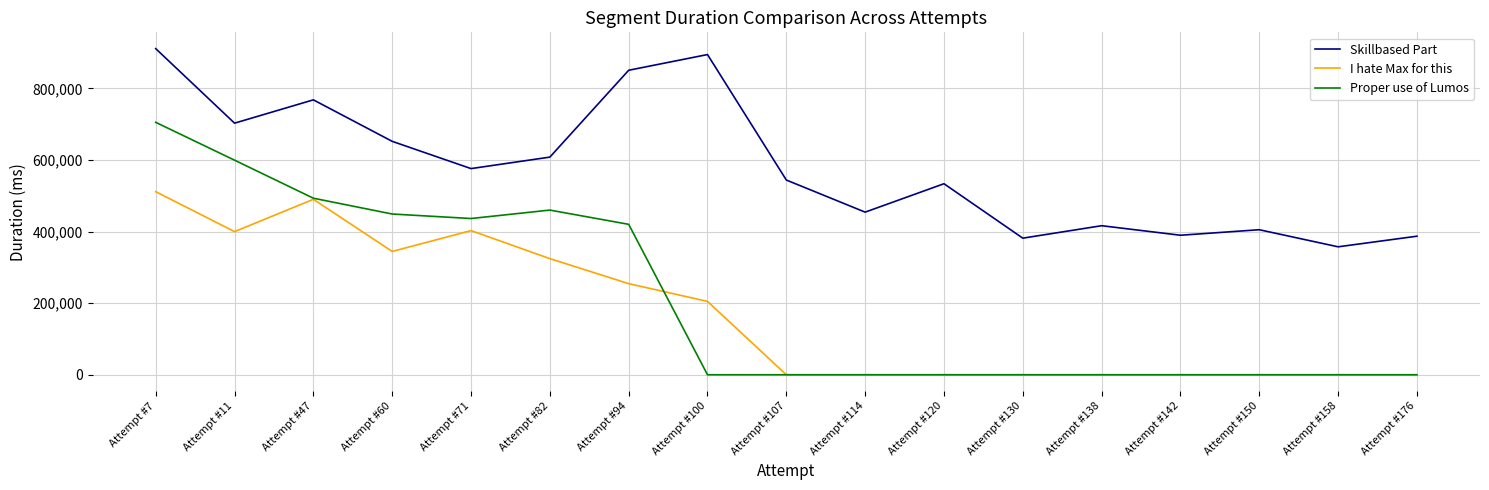

Which series has the largest total across all categories?

Skillbased Part